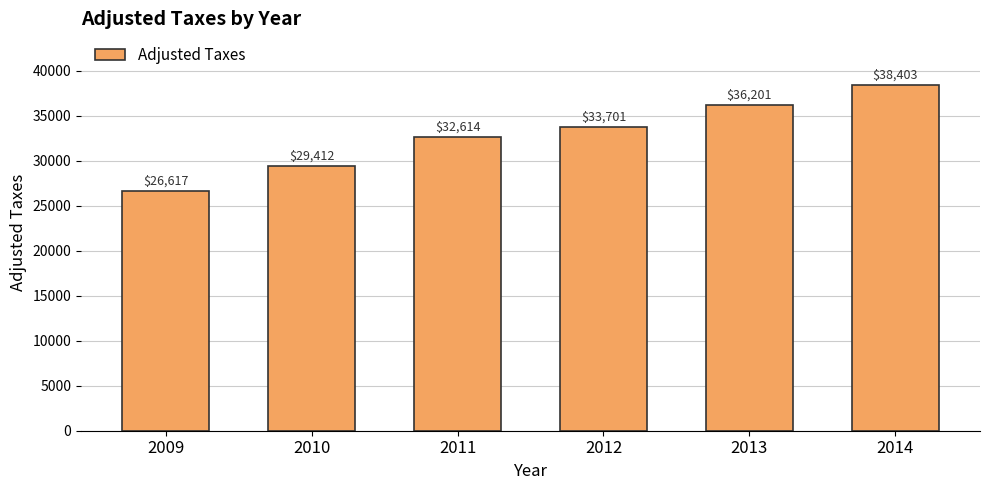

What is the ratio of the value at 2012 to the value at 2013?

0.9